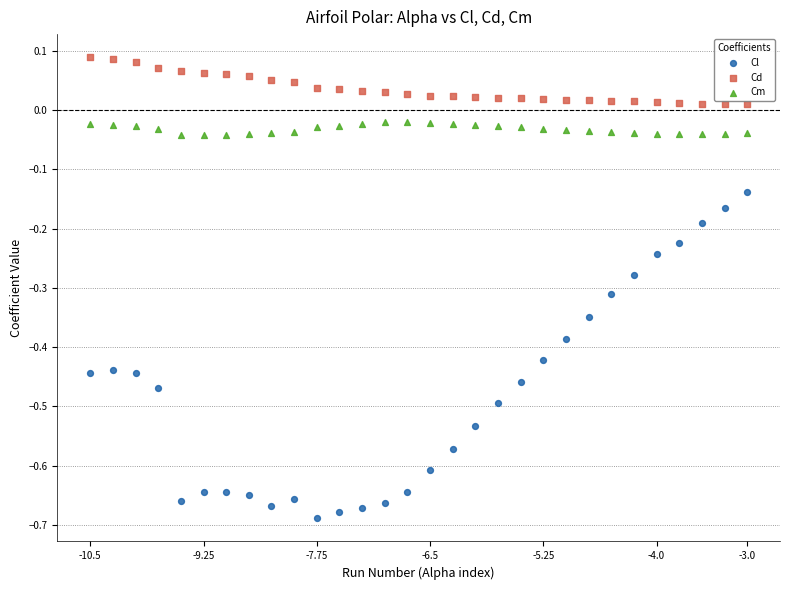

Across all data points, what is the range of Y values (max minus min)?

0.8